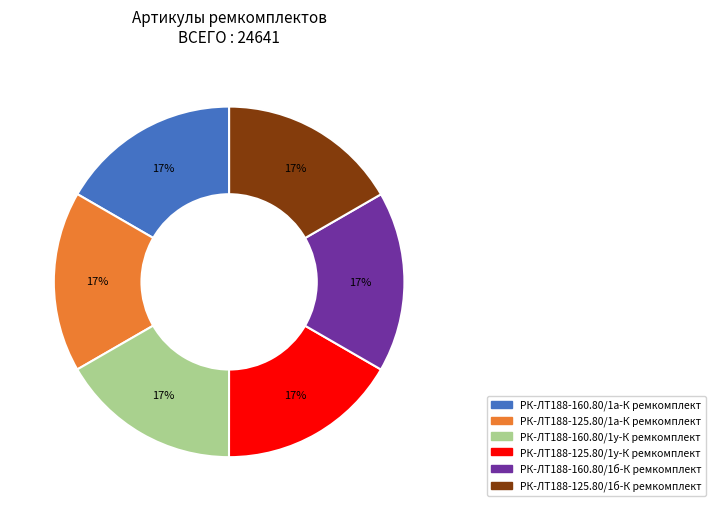

To the nearest percent, what percentage of the pie is РК-ЛТ188-125.80/1а-К ремкомплект?

17%